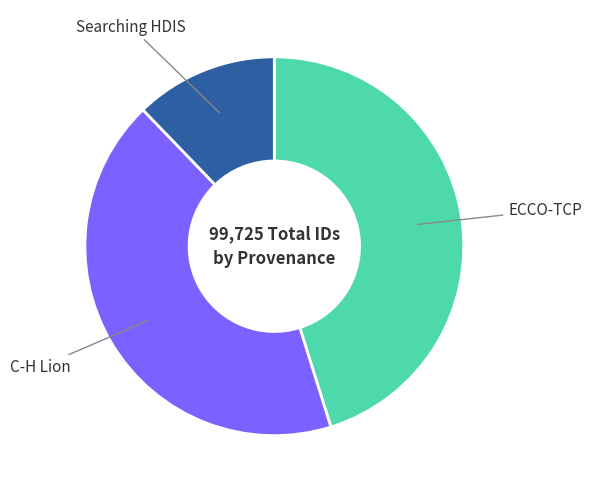

Which category has the smallest portion of the pie?

Searching HDIS